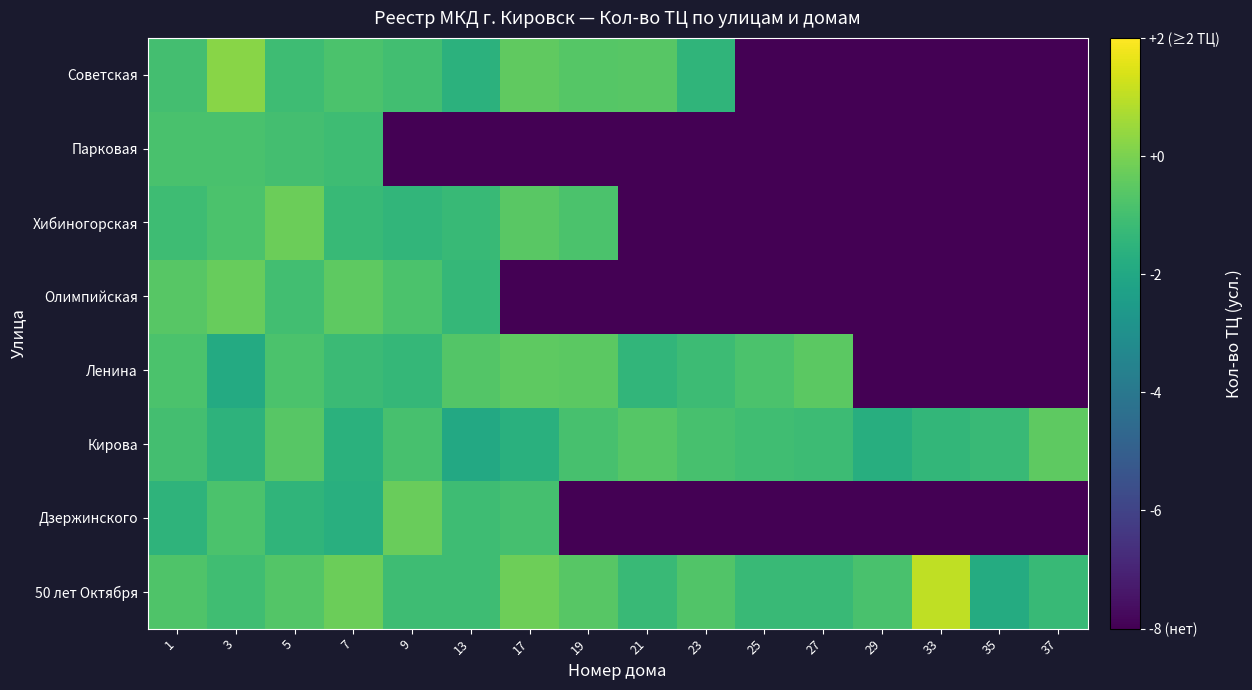

Which label corresponds to the largest value in the chart?

33